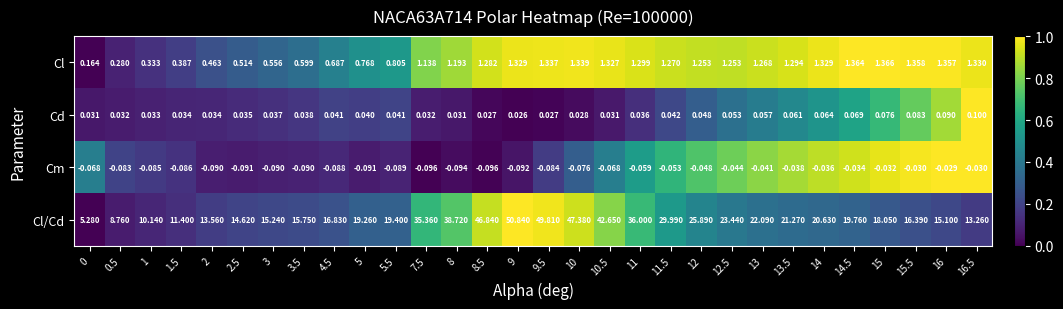

Count the number of categories in the chart.

30